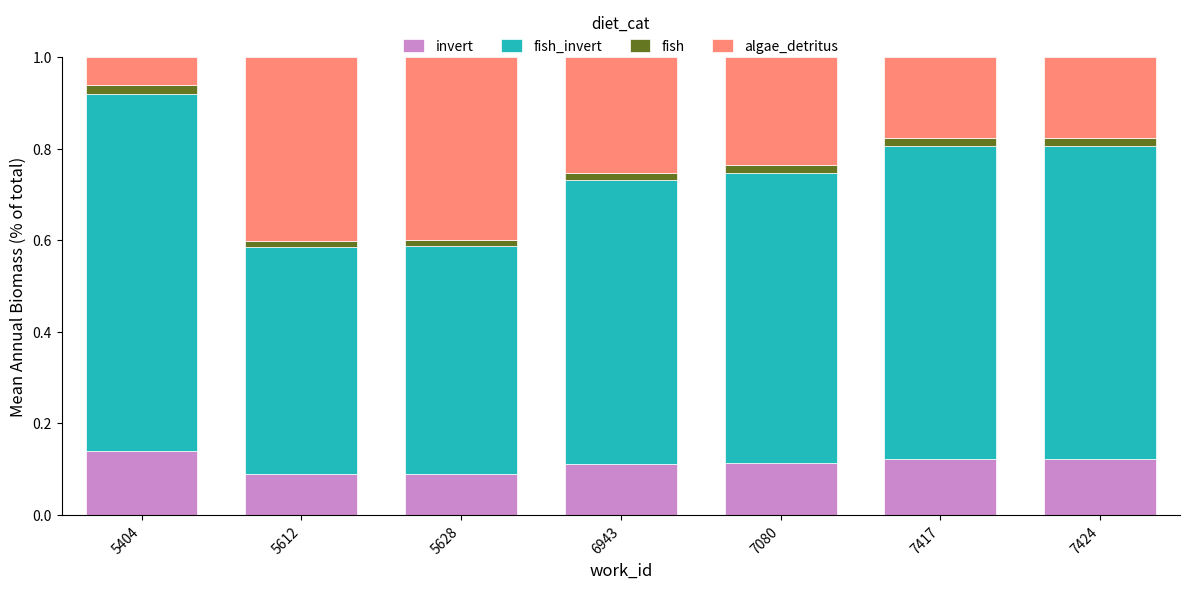

Is it true that invert equals 0.0 at 5628?

False